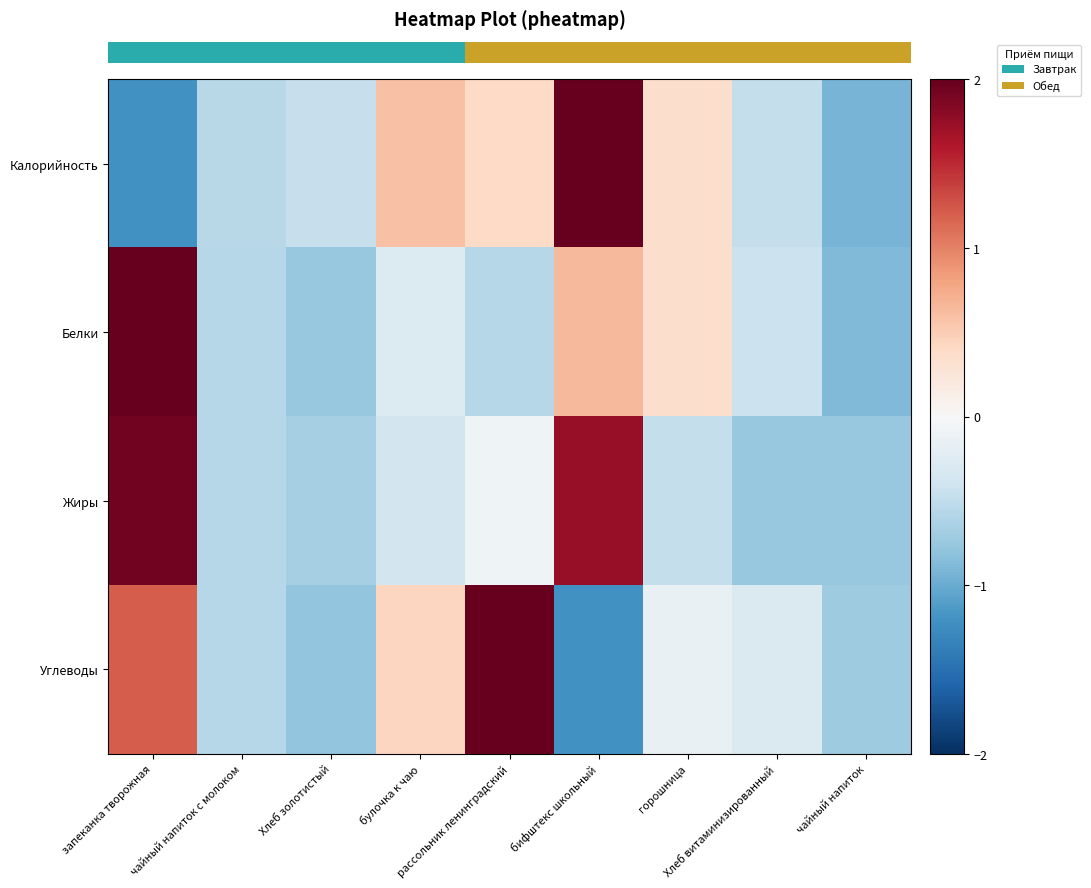

Count the number of categories in the chart.

9